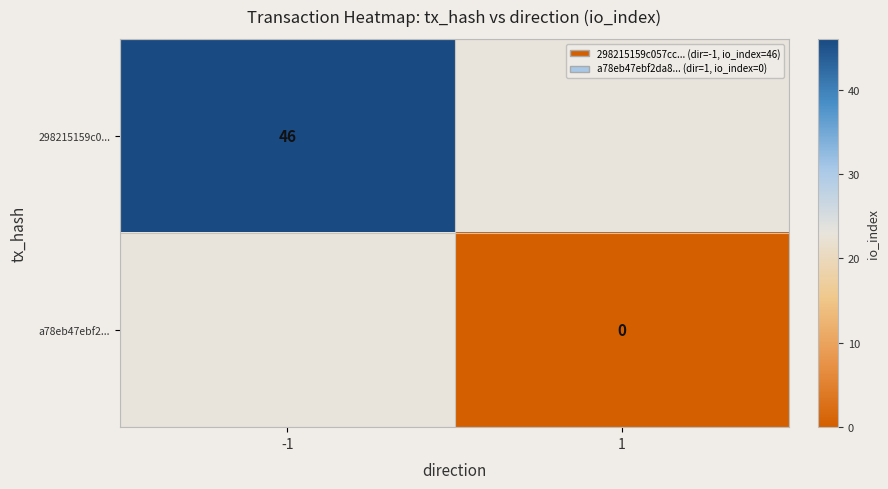

Is it true that 298215159c0... equals 46 at -1?

True